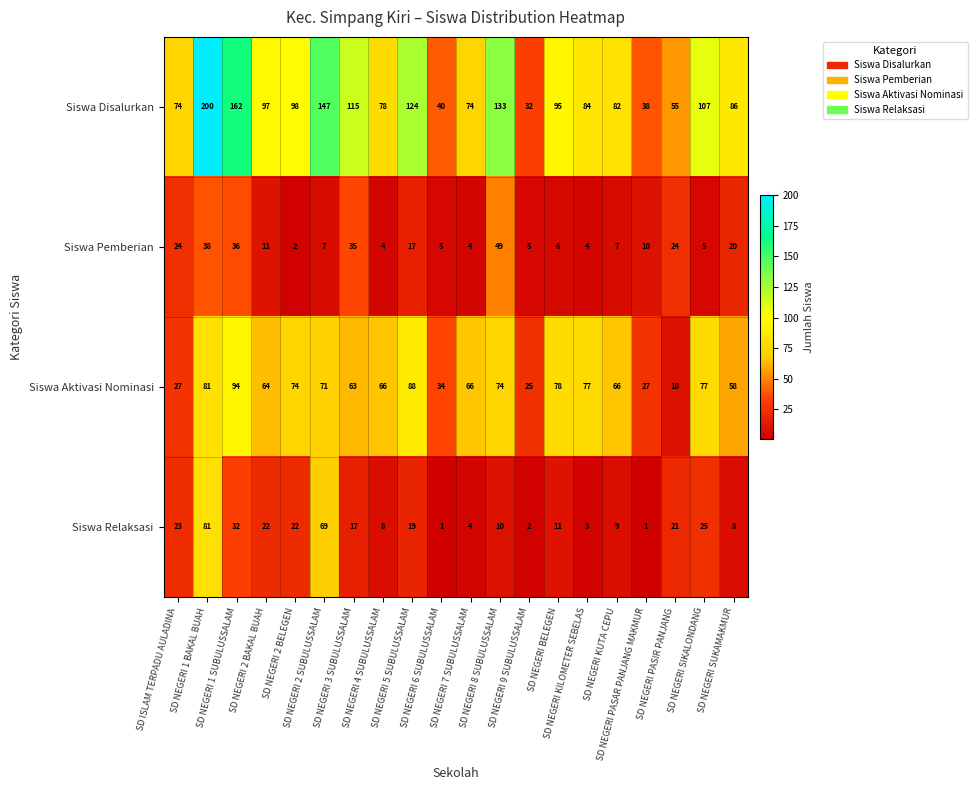

Which series has the largest range (max minus min)?

Siswa Disalurkan